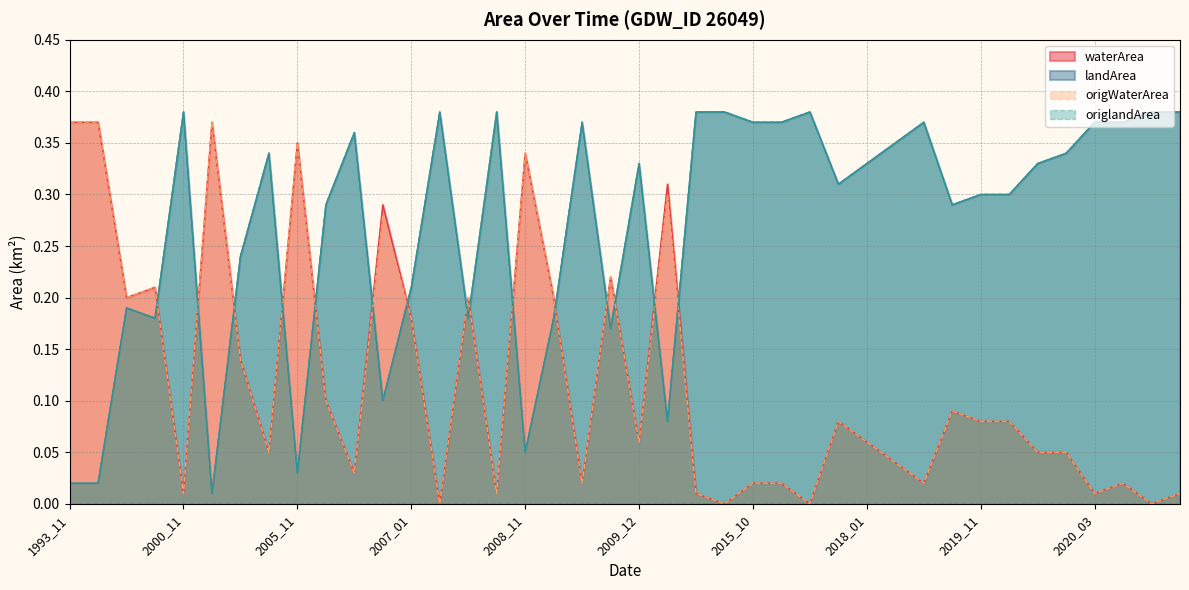

Which series has the largest total across all categories?

landArea